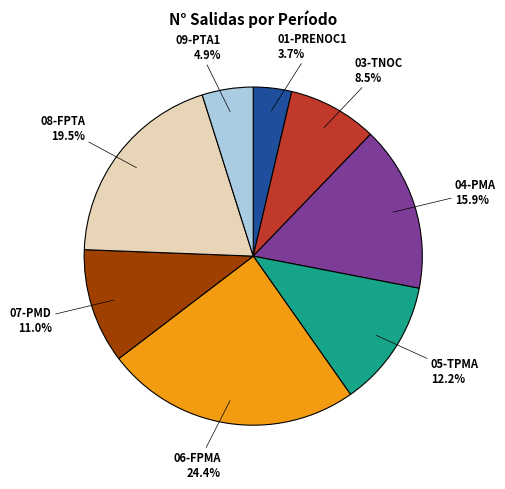

Count the number of slices in the pie.

8